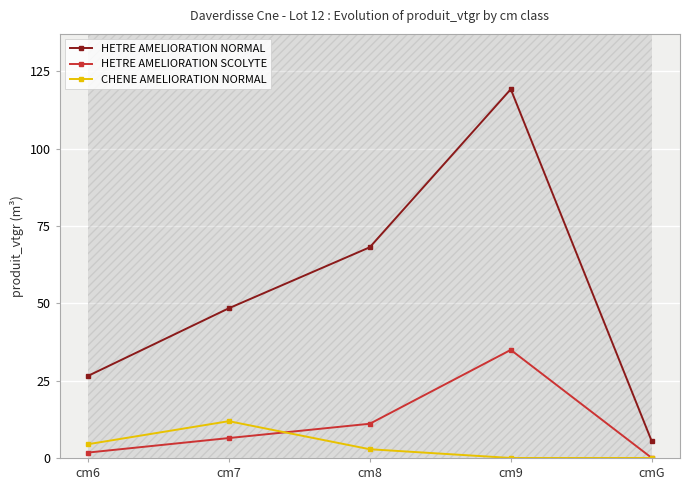

Reading right to left, what are all the values shown in this chart?

HETRE AMELIORATION NORMAL: 5.4	119.2	68.1	48.4	26.5
HETRE AMELIORATION SCOLYTE: 0.0	34.9	11.1	6.4	1.7
CHENE AMELIORATION NORMAL: 0.0	0.0	2.8	11.9	4.4